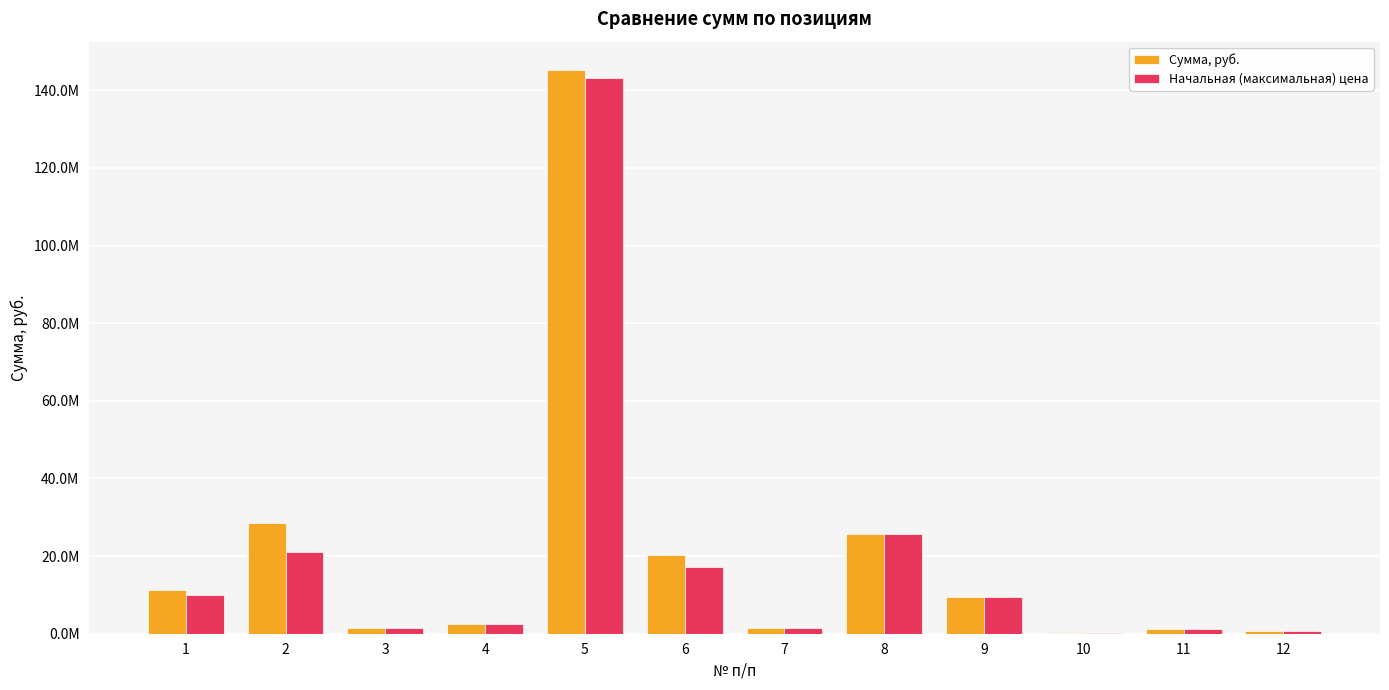

Are the bars grouped side by side (vs. stacked)?

Yes